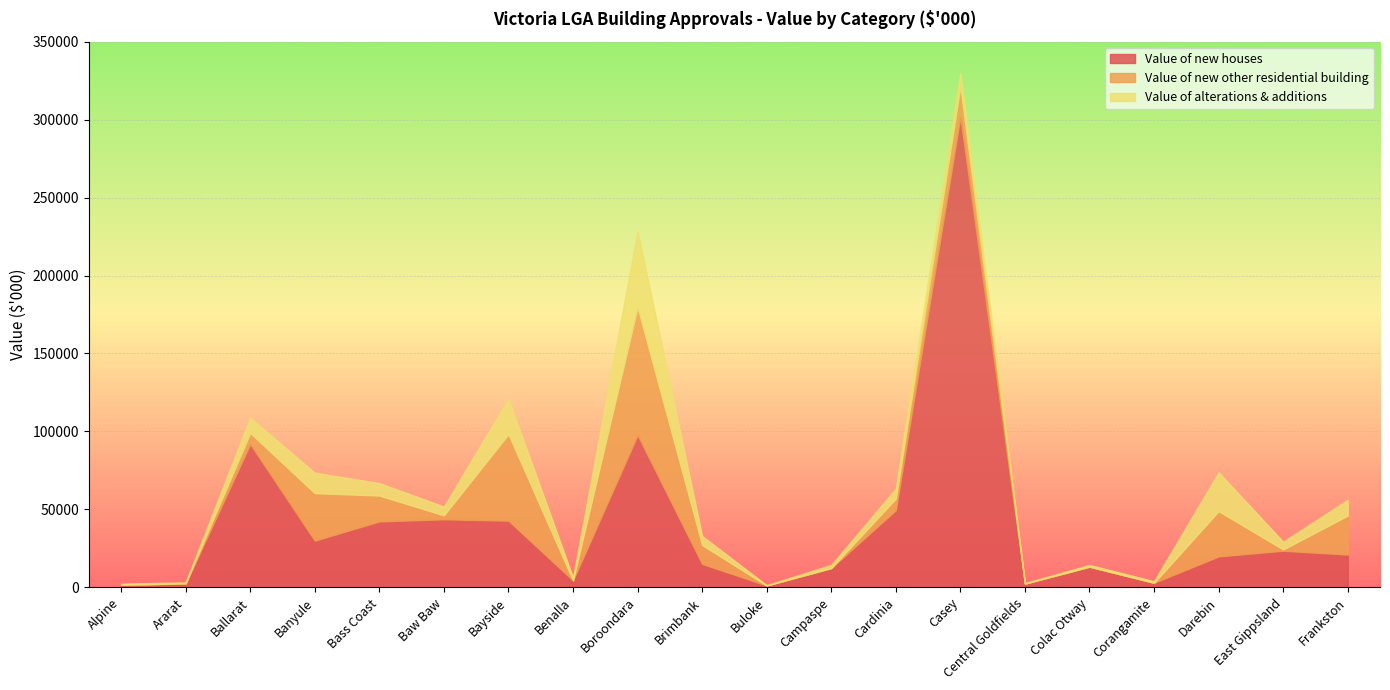

The Value of new houses series shows 6525.3 at Frankston. True or false?

False